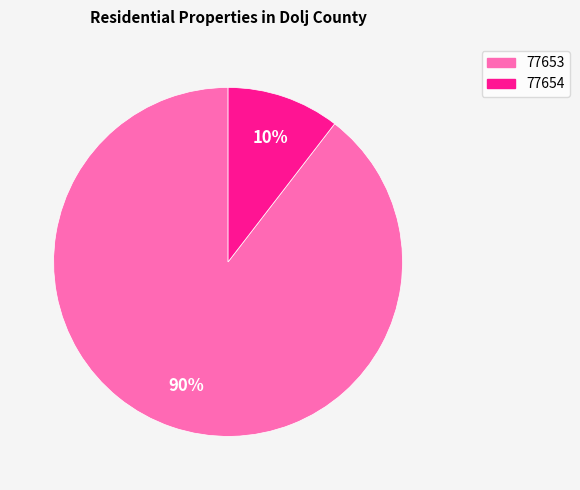

Combined, do 77653 and 77654 account for over 50%?

Yes